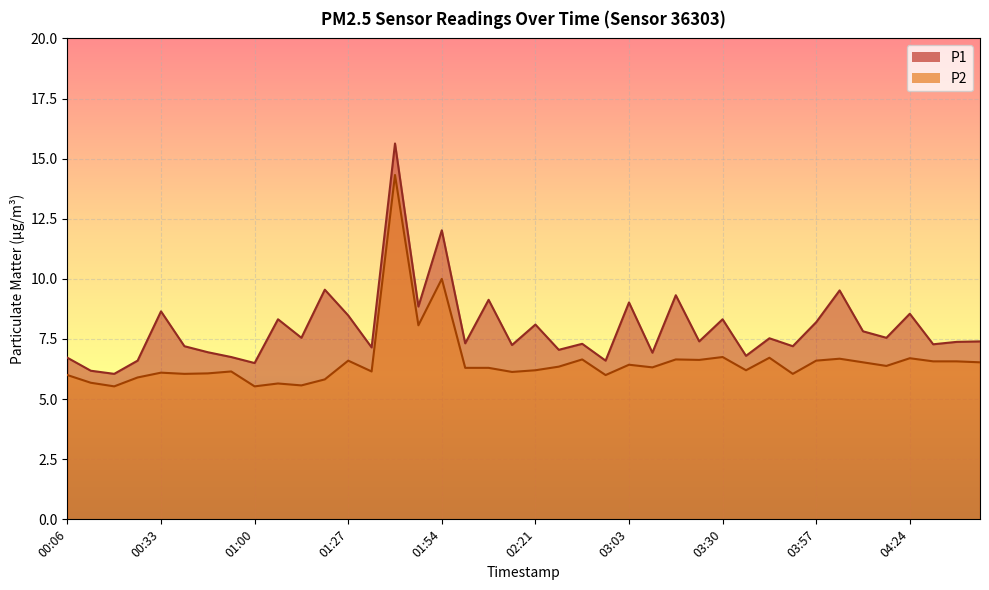

True or false: P1 and P2 intersect in this chart.

False